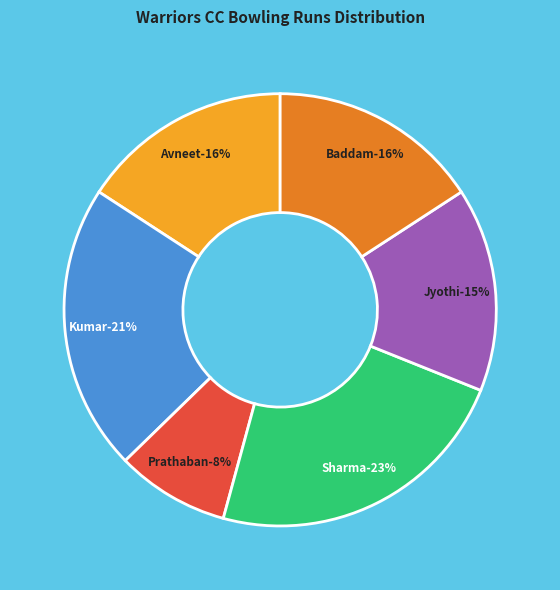

True or false: Jyothi accounts for 15% of the total.

True